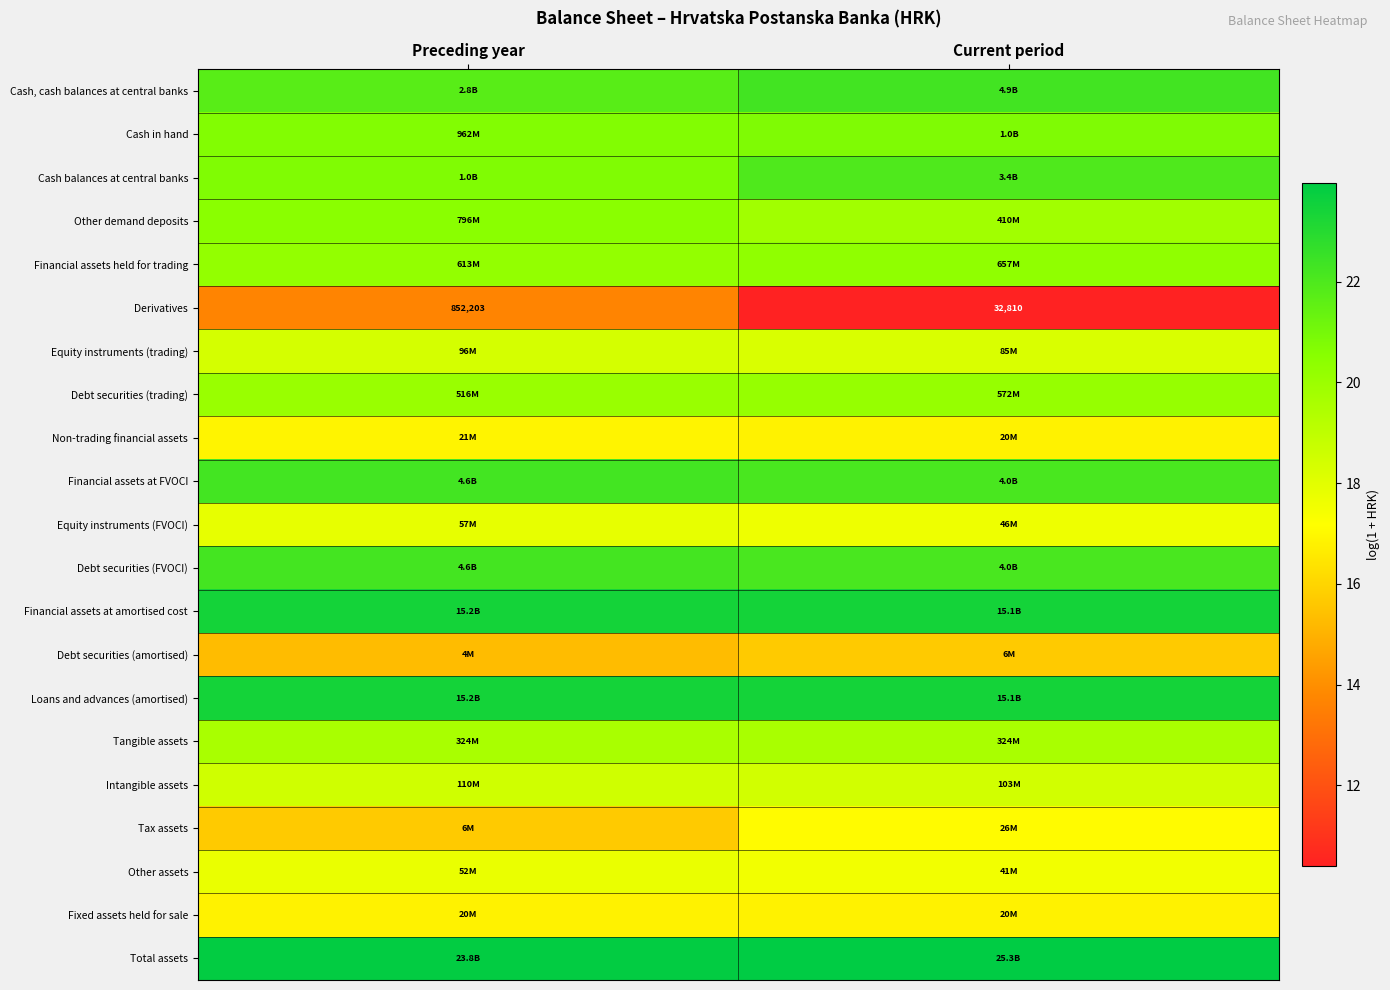

At how many categories does at least one series exceed 21?

2